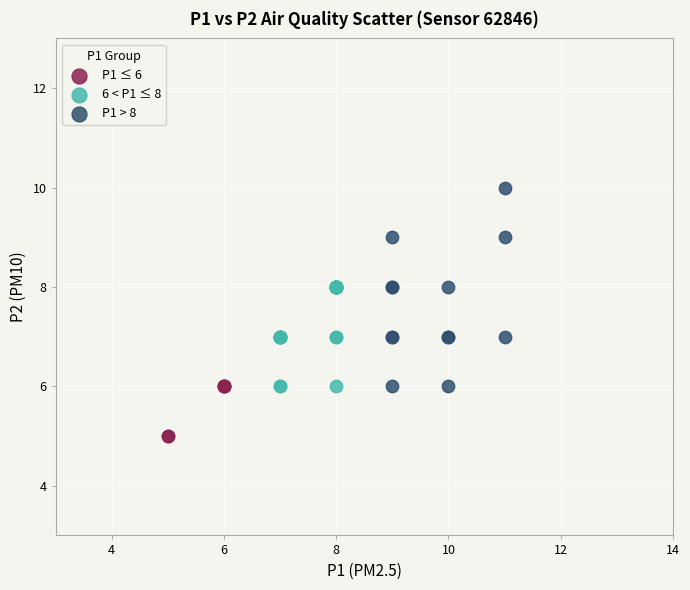

What are all the series names shown in the legend?

P1 ≤ 6, 6 < P1 ≤ 8, P1 > 8